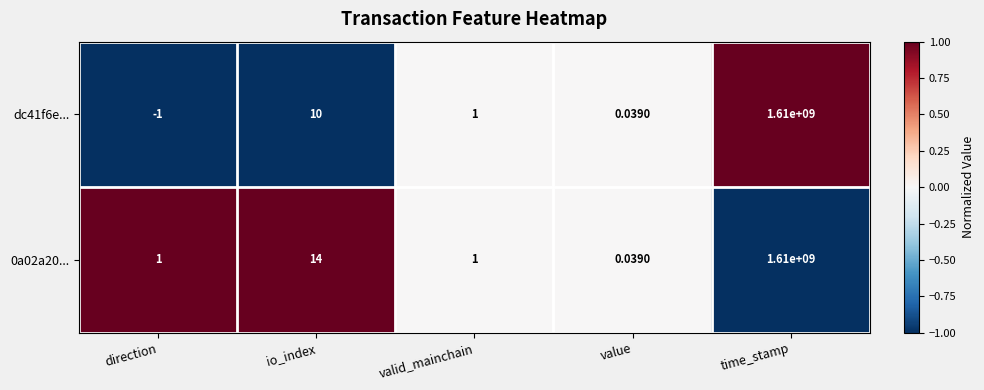

List the labels in order of dc41f6e... value, largest first.

time_stamp, io_index, valid_mainchain, value, direction